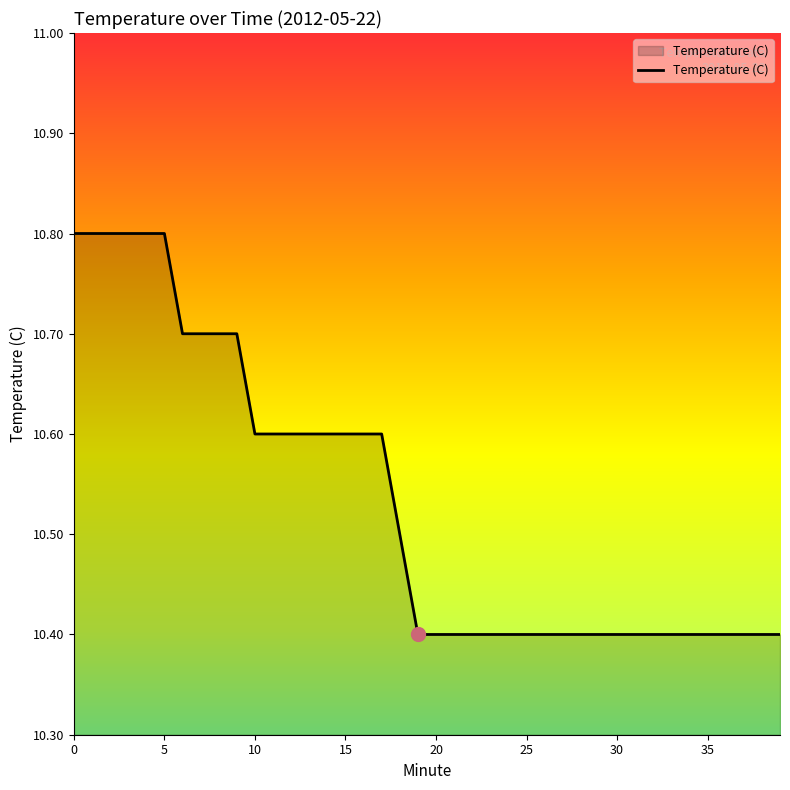

What is the difference between the maximum and minimum values?

0.4